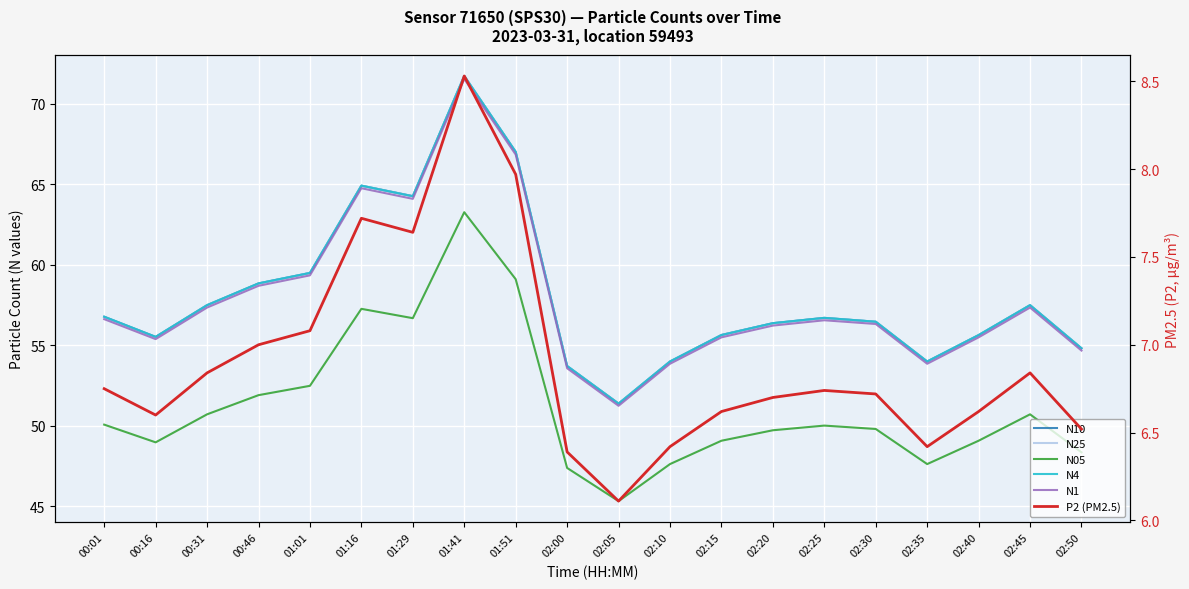

True or false: N4 and N05 cross at least once.

False